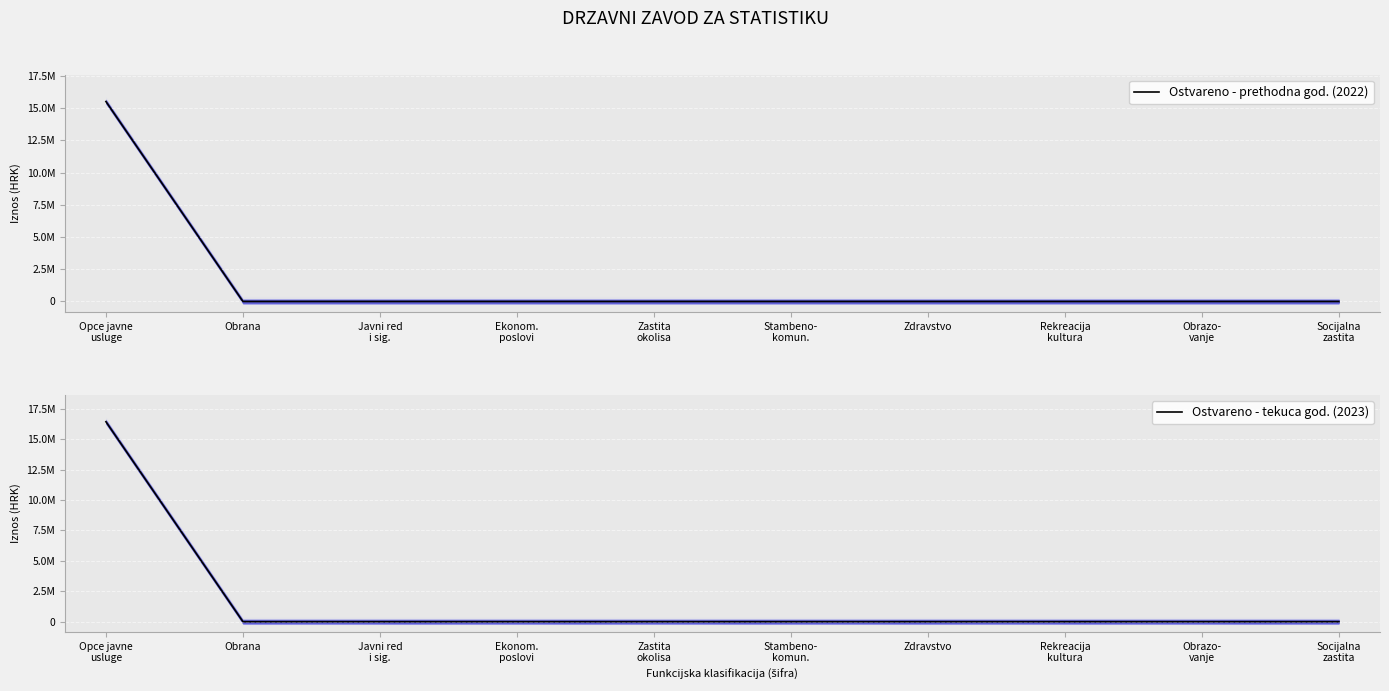

How many lines are shown in the chart?

2